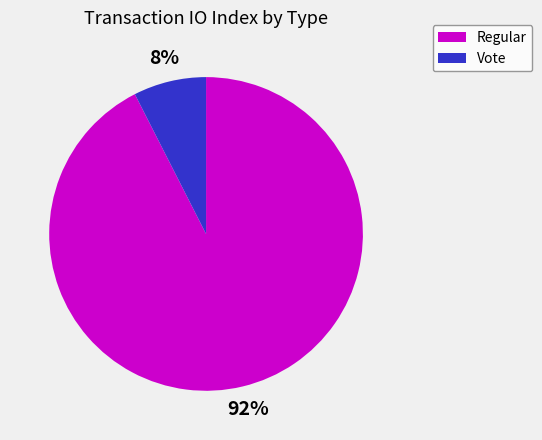

How many slices are in this pie chart?

2